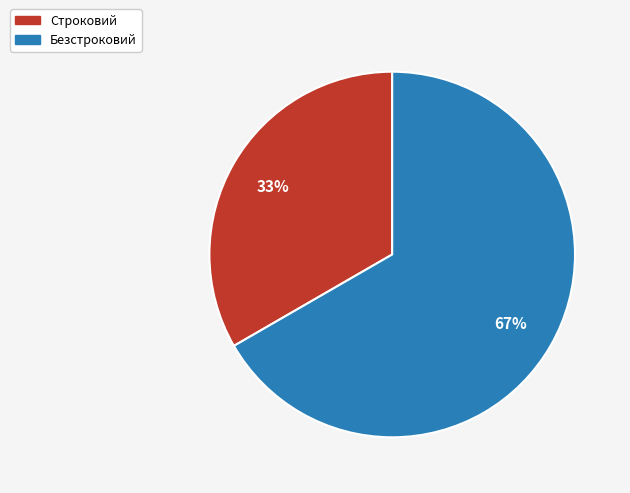

Which category has the biggest portion of the pie?

Безстроковий